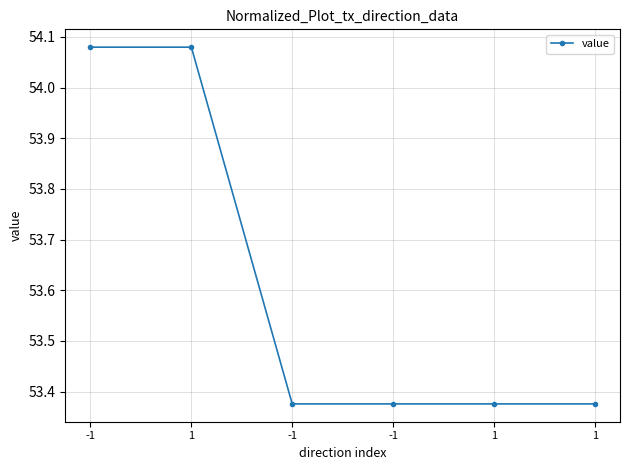

What is the smallest value displayed?

53.4